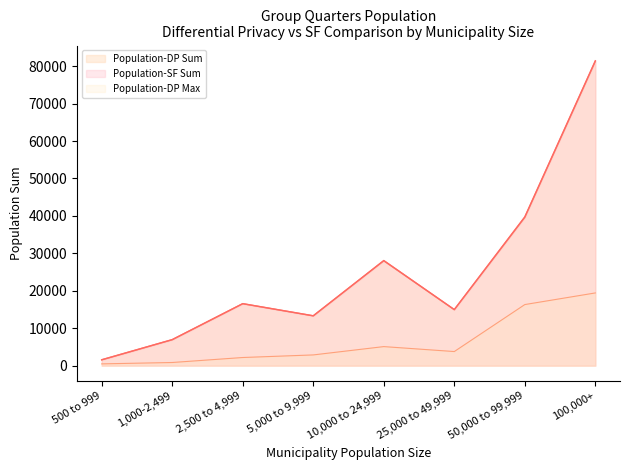

At which category does the chart reach its minimum across all series?

500 to 999